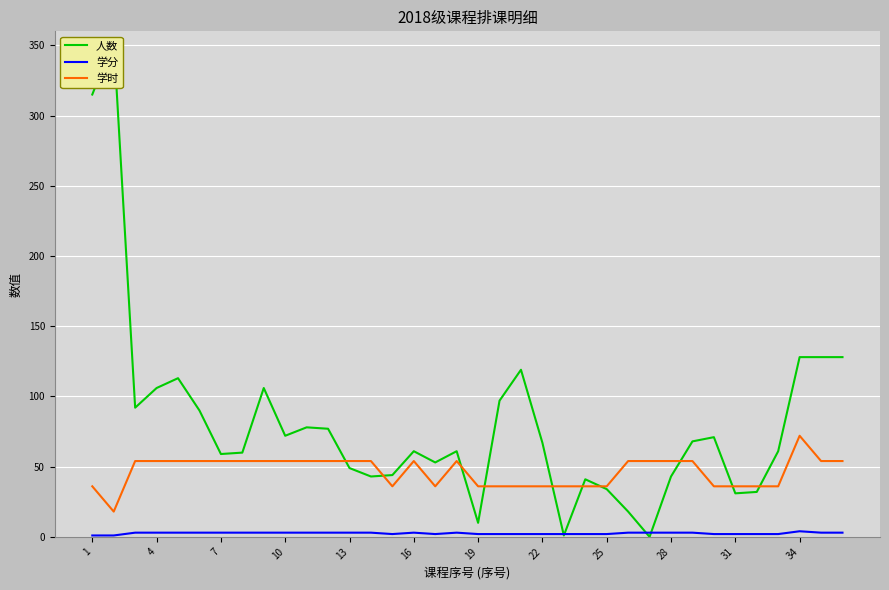

Is it true that 学时 equals 72 at 34?

True